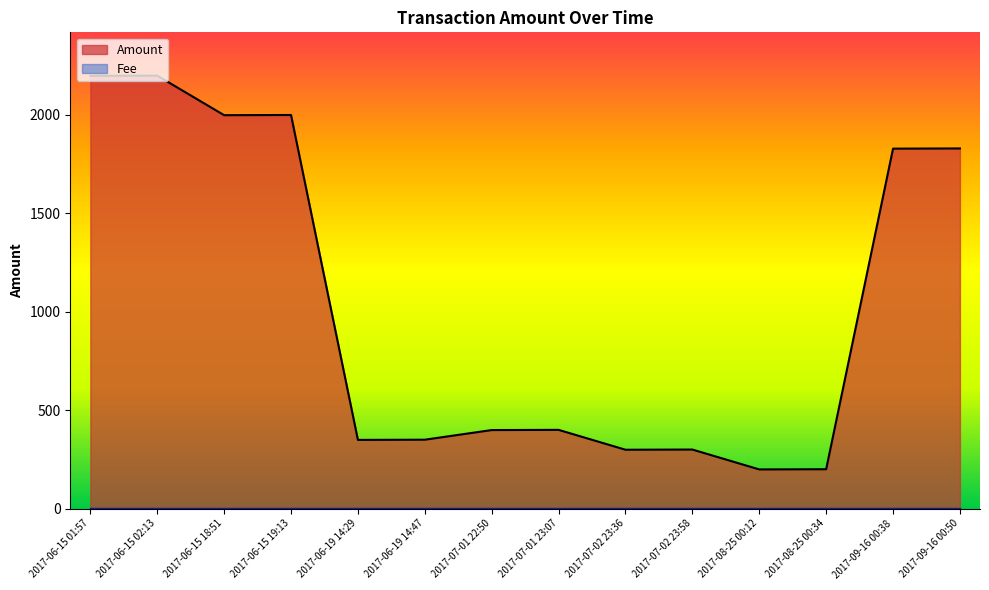

The value at 2017-07-02 23:58 is 480. True or false?

False